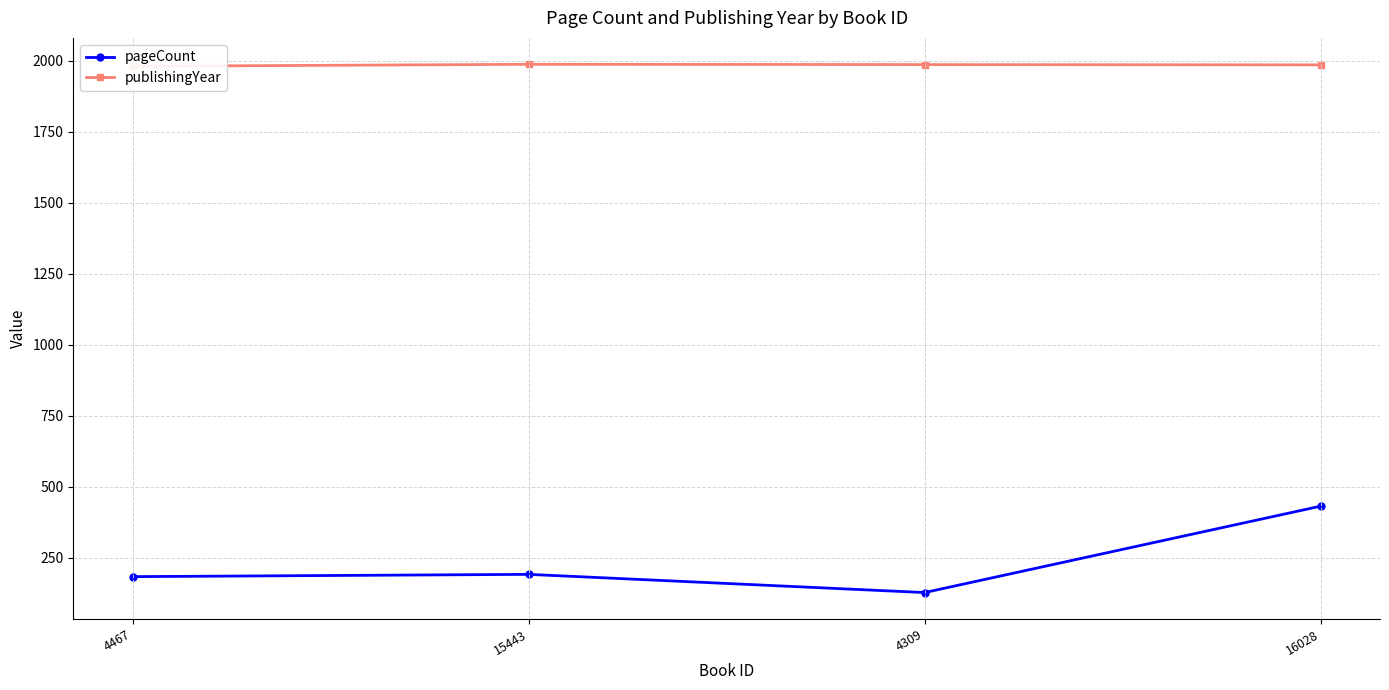

Is the value of pageCount at 4467 greater than the value of publishingYear at 16028?

No